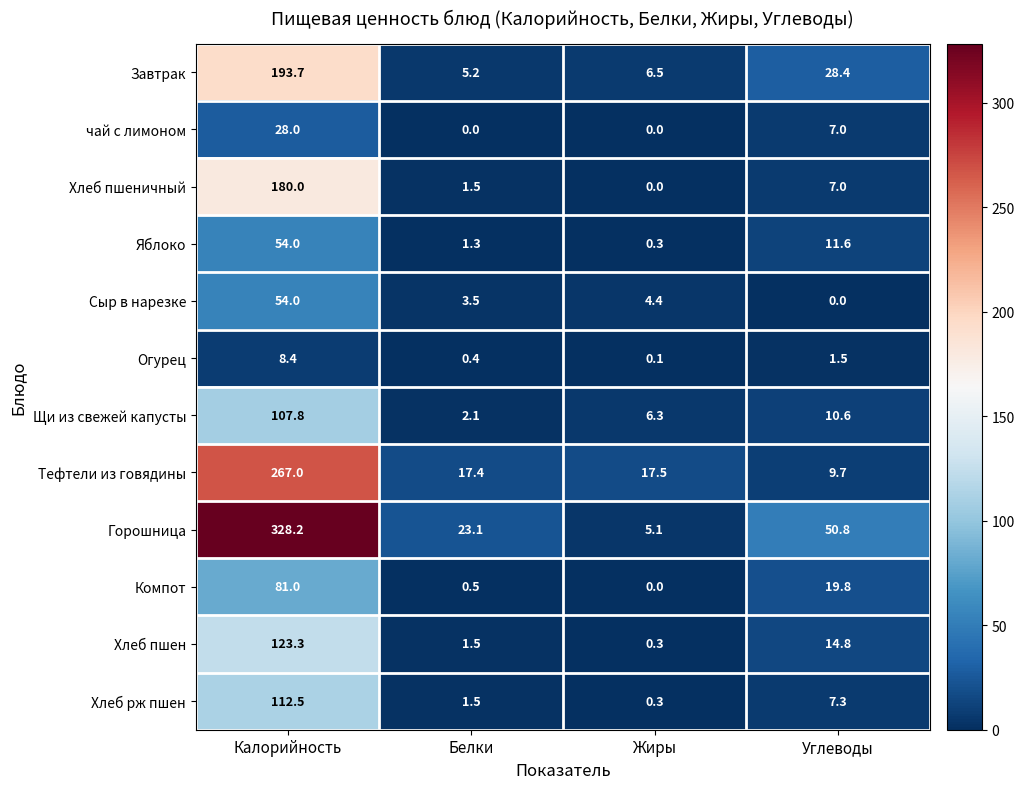

Rank the categories by Хлеб пшеничный value from lowest to highest.

Жиры, Белки, Углеводы, Калорийность